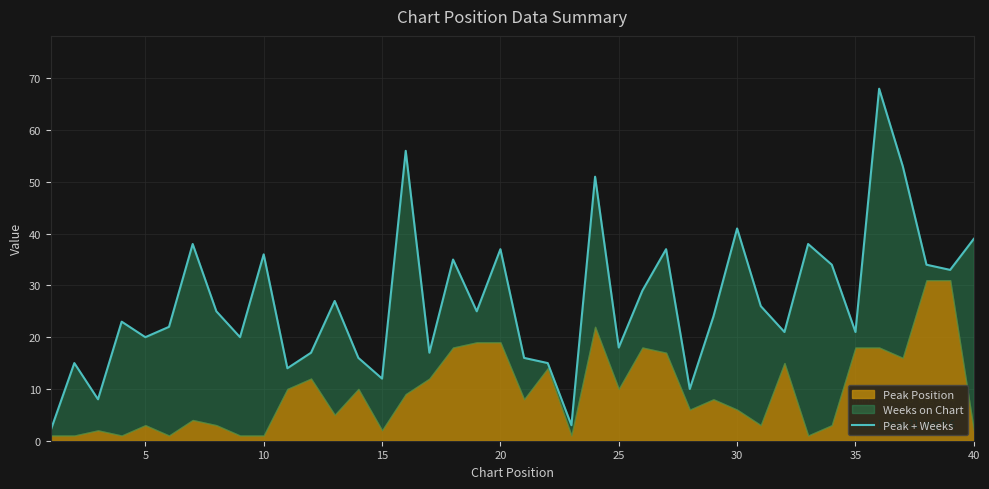

How many interior local valleys (lower than both neighbors) does the data have?

13